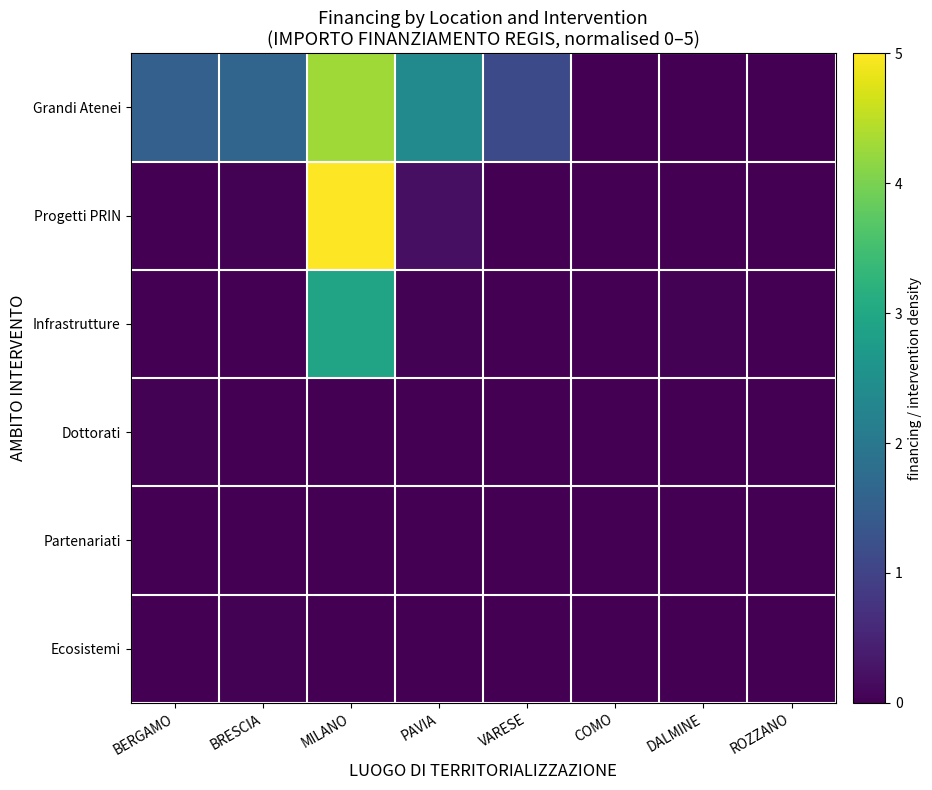

How many categories are shown in the chart?

8